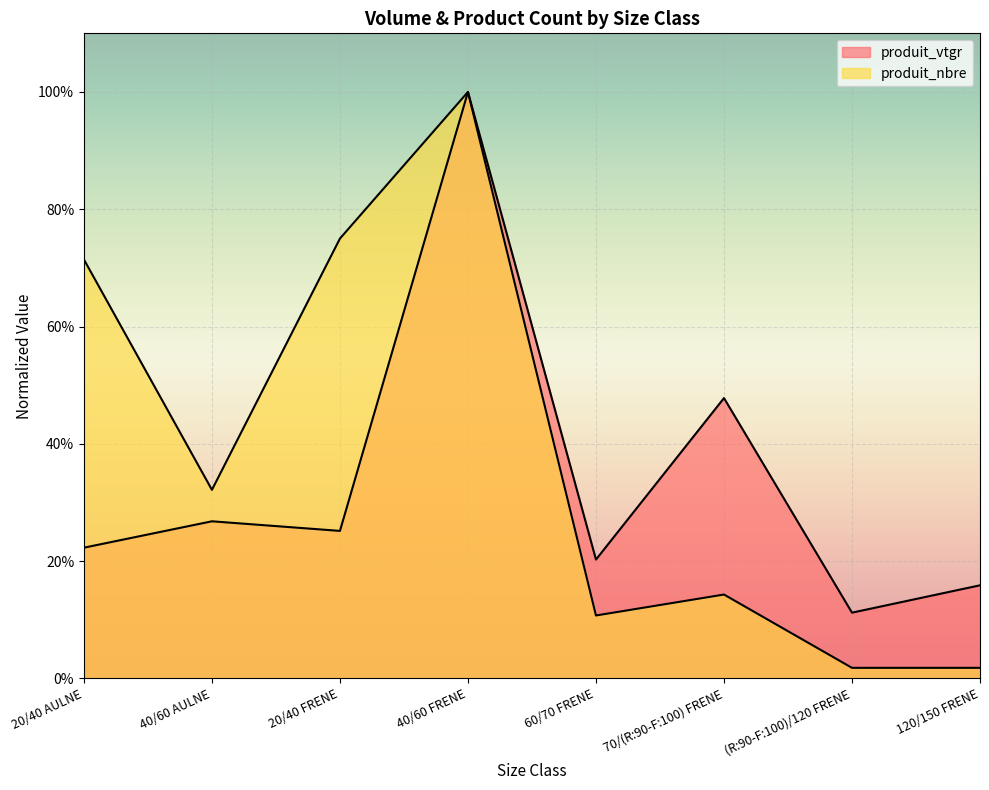

In produit_nbre, how many points are lower than both neighbors (excluding endpoints)?

2